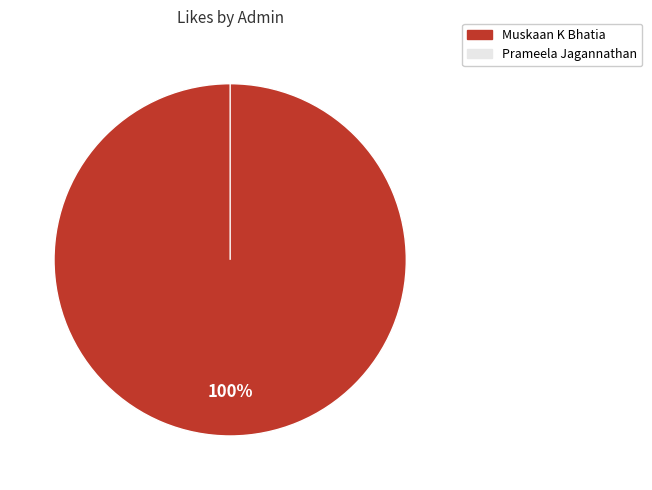

Which slice is the largest?

Muskaan K Bhatia